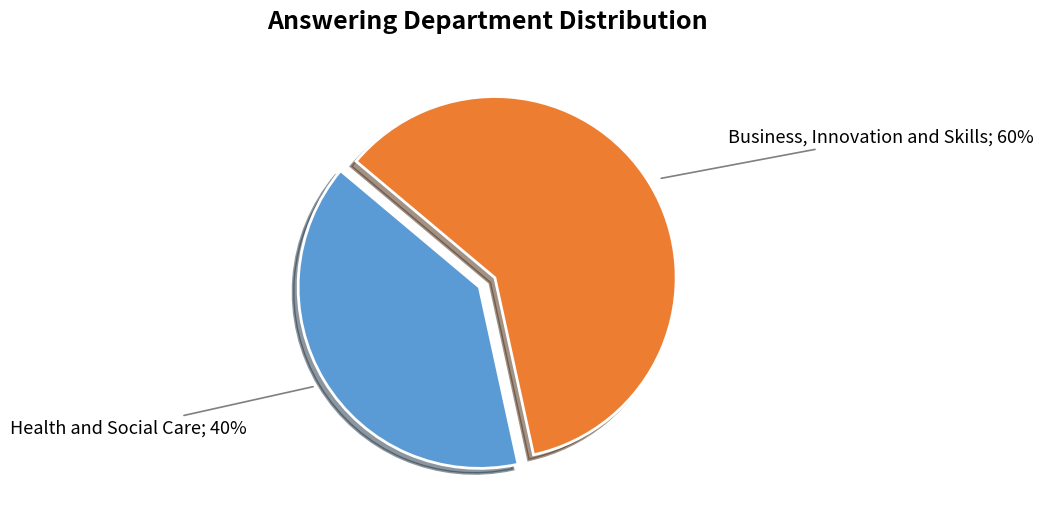

Is there a majority slice in this chart?

Yes